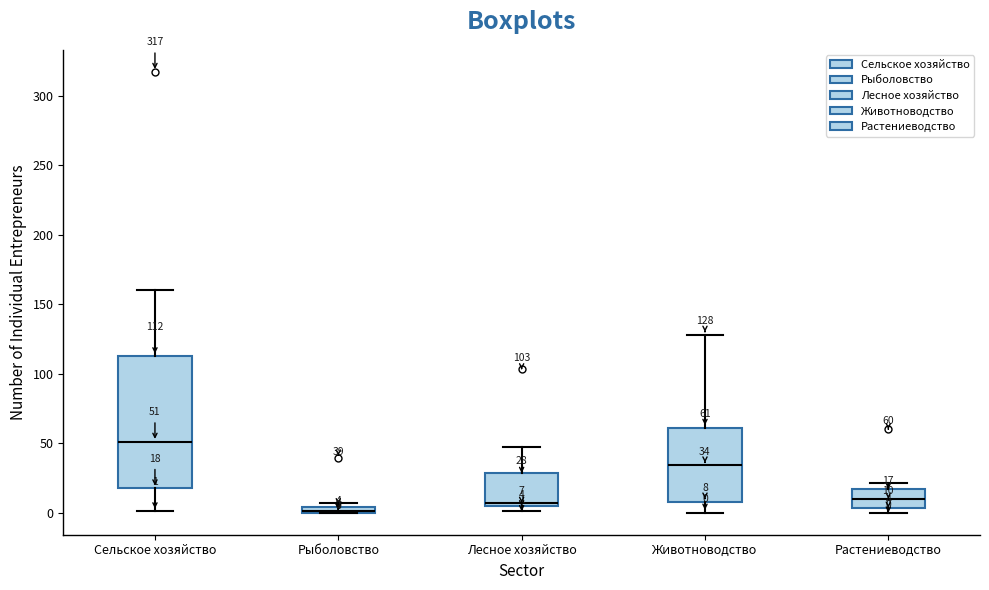

Comparing the boxes themselves (not the whiskers), which one is the tallest?

Сельское хозяйство